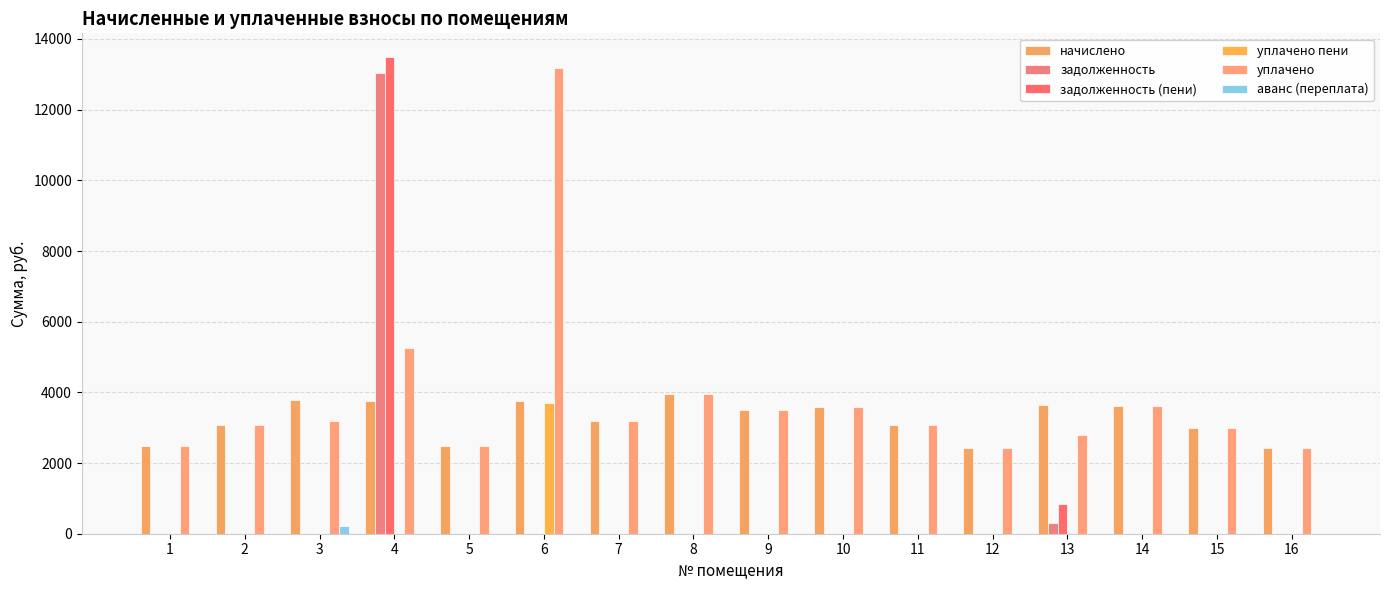

What is the average value of the начислено series?

3231.8